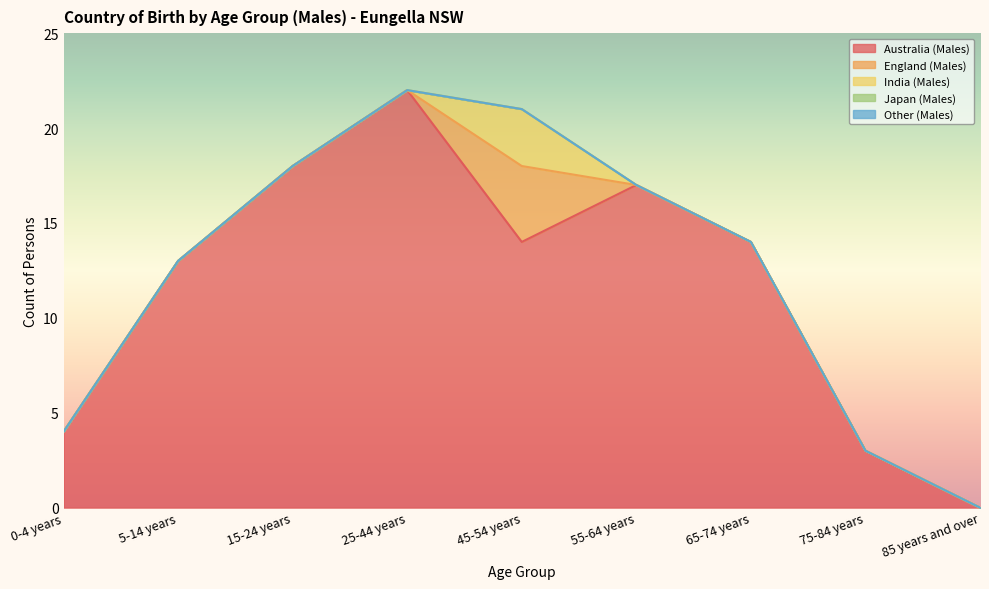

Reading left to right, list all the values displayed in this chart.

Australia (Males): 4	13	18	22	14	17	14	3	0
England (Males): 0	0	0	0	4	0	0	0	0
India (Males): 0	0	0	0	3	0	0	0	0
Japan (Males): 0	0	0	0	0	0	0	0	0
Other (Males): 0	0	0	0	0	0	0	0	0